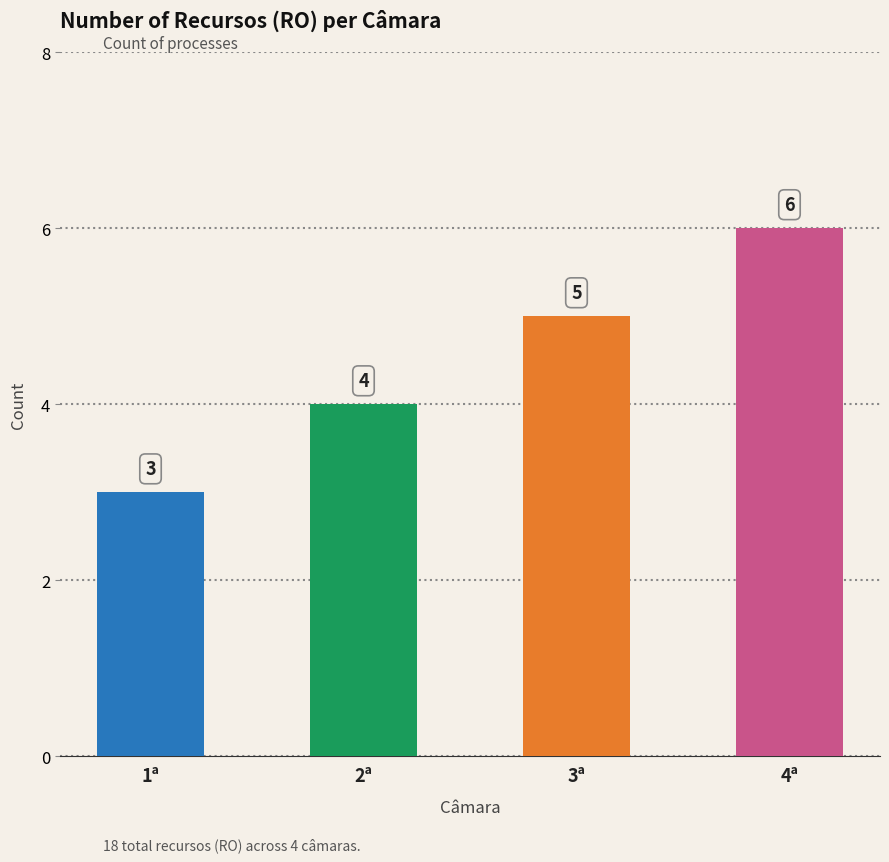

Which has a higher value, 3ª or 1ª?

3ª